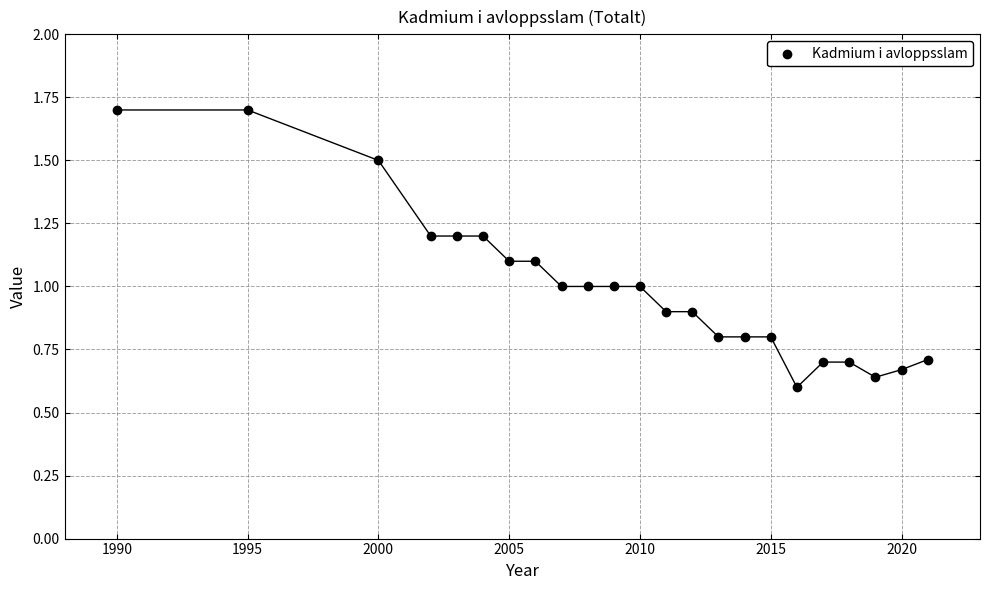

What is the range of Y values (max minus min)?

1.1